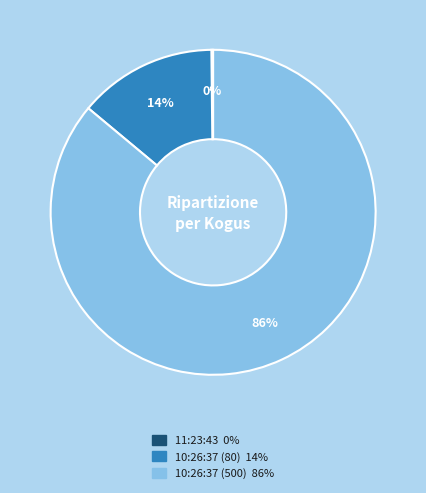

Which category has the biggest portion of the pie?

10:26:37 (500)